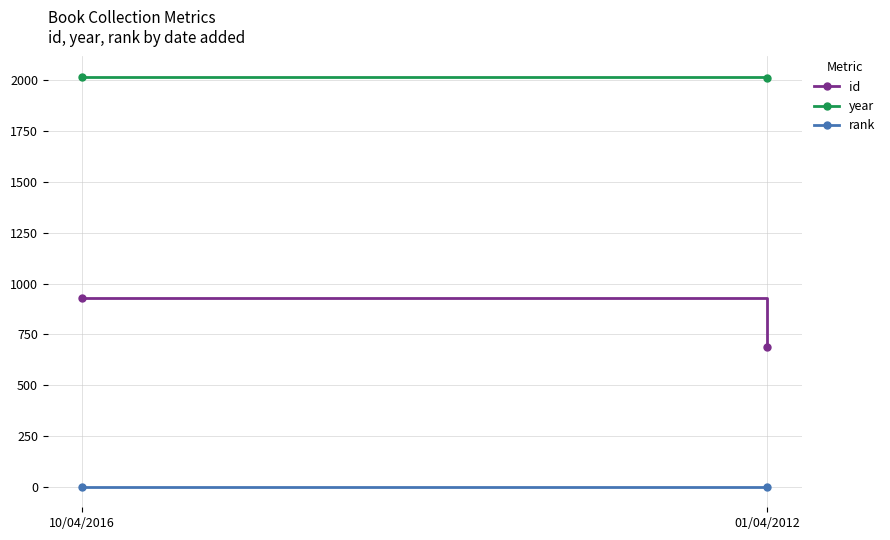

Rank the series at 01/04/2012 from lowest to highest value.

rank, id, year